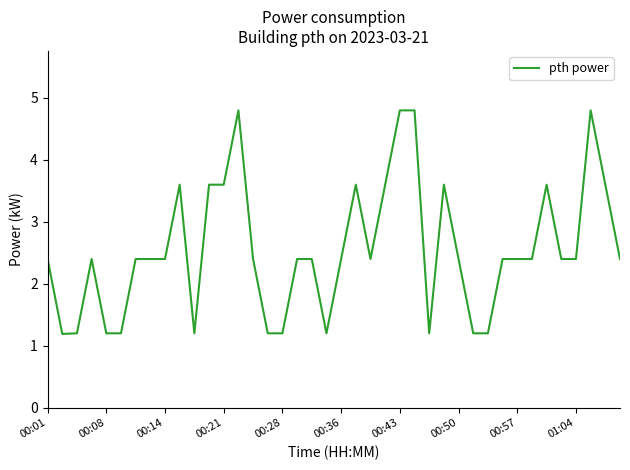

What is the smallest value displayed?

1.2